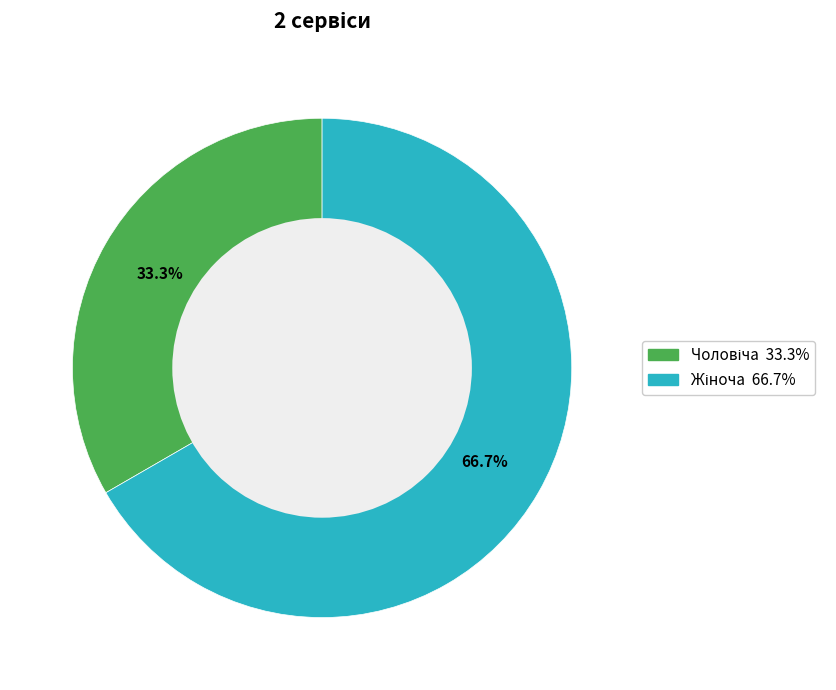

Between Жіноча and Чоловіча, which is larger?

Жіноча